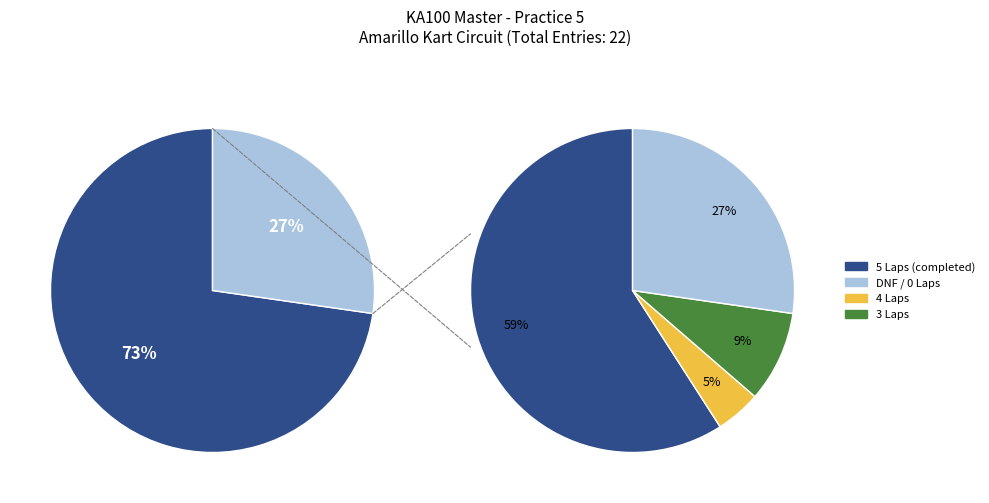

True or false: Dex Naquin accounts for 1% of the total.

False